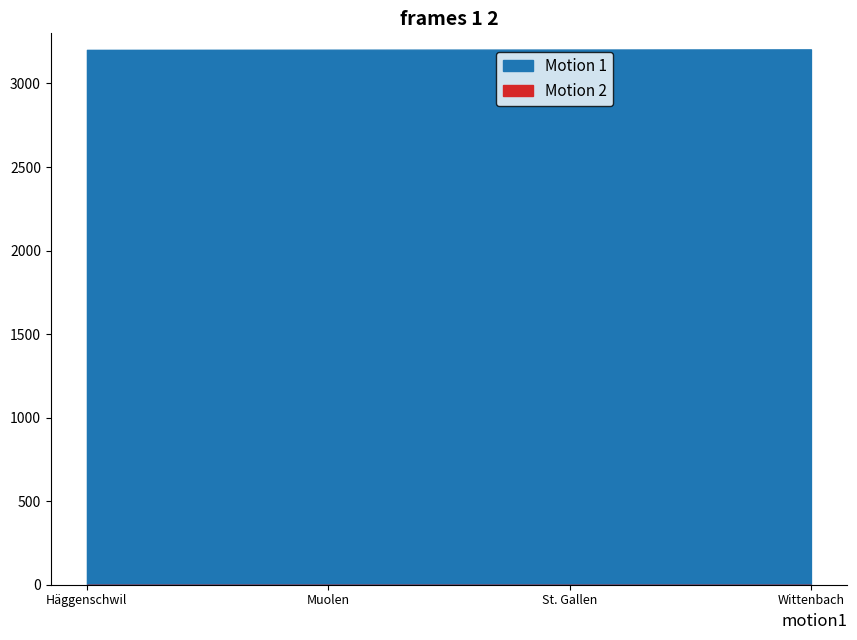

Rank the categories by Motion 1 value from highest to lowest.

Wittenbach, St. Gallen, Muolen, Häggenschwil